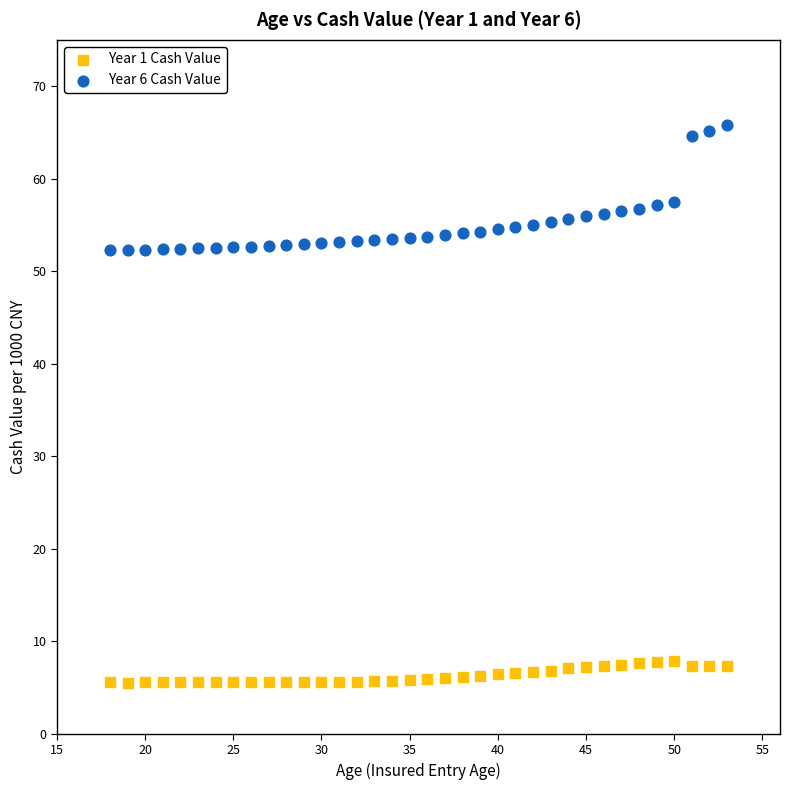

What are all the series names shown in the legend?

Year 1 Cash Value, Year 6 Cash Value